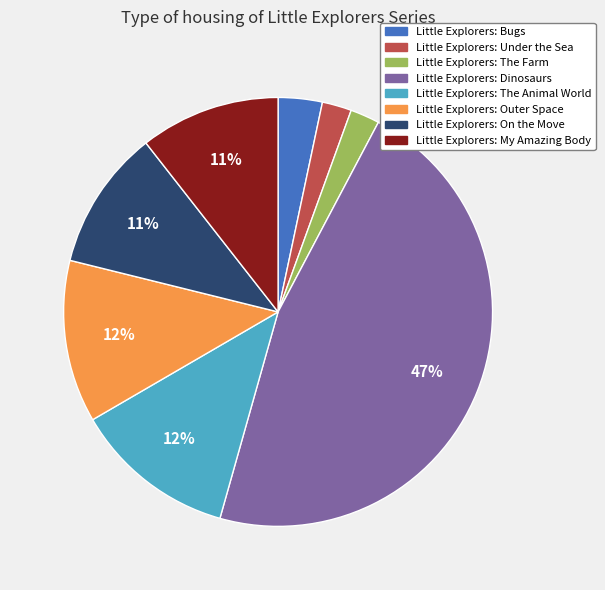

Is it true that Little Explorers: On the Move is 2% of the pie?

False